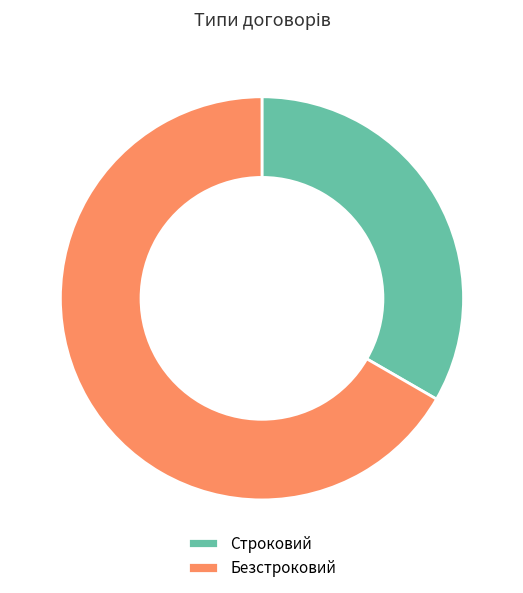

Rank the categories by value from highest to lowest.

Безстроковий, Строковий